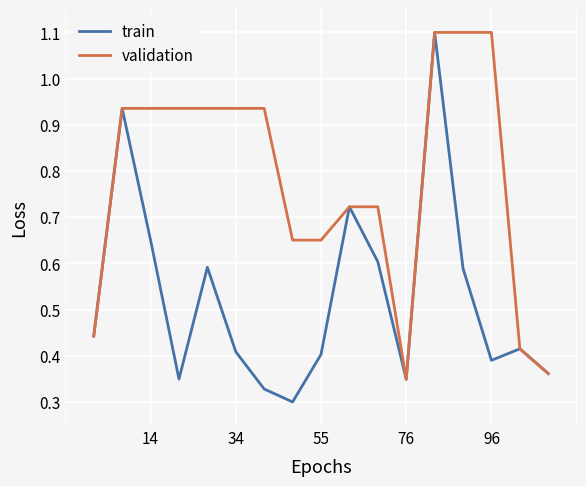

What is the greatest value displayed?

1.1